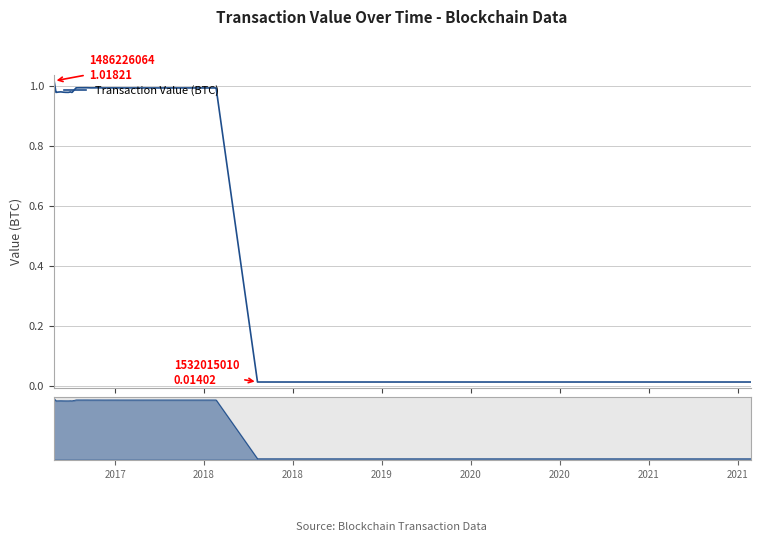

What is the value of the 20th point from the left?

1.0